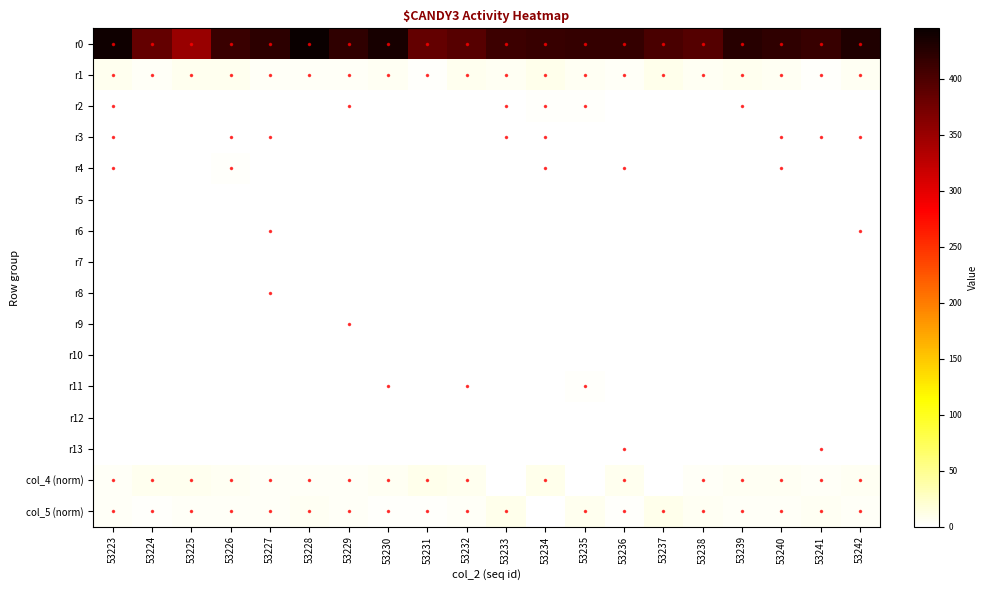

Reading right to left, extract all data points from this chart.

r0: 53242=431.0	53241=415.0	53240=420.0	53239=425.0	53238=395.0	53237=402.0	53236=416.0	53235=417.0	53234=415.0	53233=411.0	53232=393.0	53231=385.0	53230=435.0	53229=420.0	53228=445.0	53227=422.0	53226=413.0	53225=351.0	53224=385.0	53223=441.0
r1: 53242=6.0	53241=2.0	53240=6.0	53239=7.0	53238=6.0	53237=9.0	53236=5.0	53235=6.0	53234=10.0	53233=6.0	53232=7.0	53231=3.0	53230=6.0	53229=5.0	53228=5.0	53227=5.0	53226=8.0	53225=8.0	53224=5.0	53223=8.0
r2: 53242=0.0	53241=0.0	53240=0.0	53239=1.0	53238=0.0	53237=0.0	53236=0.0	53235=2.0	53234=2.0	53233=1.0	53232=0.0	53231=0.0	53230=0.0	53229=1.0	53228=0.0	53227=0.0	53226=0.0	53225=0.0	53224=0.0	53223=1.0
r3: 53242=1.0	53241=1.0	53240=1.0	53239=0.0	53238=0.0	53237=0.0	53236=0.0	53235=0.0	53234=1.0	53233=1.0	53232=0.0	53231=0.0	53230=0.0	53229=0.0	53228=0.0	53227=1.0	53226=1.0	53225=0.0	53224=0.0	53223=1.0
r4: 53242=0.0	53241=0.0	53240=1.0	53239=0.0	53238=0.0	53237=0.0	53236=1.0	53235=0.0	53234=1.0	53233=0.0	53232=0.0	53231=0.0	53230=0.0	53229=0.0	53228=0.0	53227=0.0	53226=2.0	53225=0.0	53224=0.0	53223=1.0
r5: 53242=0.0	53241=0.0	53240=0.0	53239=0.0	53238=0.0	53237=0.0	53236=0.0	53235=0.0	53234=0.0	53233=0.0	53232=0.0	53231=0.0	53230=0.0	53229=0.0	53228=0.0	53227=0.0	53226=0.0	53225=0.0	53224=0.0	53223=0.0
r6: 53242=1.0	53241=0.0	53240=0.0	53239=0.0	53238=0.0	53237=0.0	53236=0.0	53235=0.0	53234=0.0	53233=0.0	53232=0.0	53231=0.0	53230=0.0	53229=0.0	53228=0.0	53227=1.0	53226=0.0	53225=0.0	53224=0.0	53223=0.0
r7: 53242=0.0	53241=0.0	53240=0.0	53239=0.0	53238=0.0	53237=0.0	53236=0.0	53235=0.0	53234=0.0	53233=0.0	53232=0.0	53231=0.0	53230=0.0	53229=0.0	53228=0.0	53227=0.0	53226=0.0	53225=0.0	53224=0.0	53223=0.0
r8: 53242=0.0	53241=0.0	53240=0.0	53239=0.0	53238=0.0	53237=0.0	53236=0.0	53235=0.0	53234=0.0	53233=0.0	53232=0.0	53231=0.0	53230=0.0	53229=0.0	53228=0.0	53227=1.0	53226=0.0	53225=0.0	53224=0.0	53223=0.0
r9: 53242=0.0	53241=0.0	53240=0.0	53239=0.0	53238=0.0	53237=0.0	53236=0.0	53235=0.0	53234=0.0	53233=0.0	53232=0.0	53231=0.0	53230=0.0	53229=1.0	53228=0.0	53227=0.0	53226=0.0	53225=0.0	53224=0.0	53223=0.0
r10: 53242=0.0	53241=0.0	53240=0.0	53239=0.0	53238=0.0	53237=0.0	53236=0.0	53235=0.0	53234=0.0	53233=0.0	53232=0.0	53231=0.0	53230=0.0	53229=0.0	53228=0.0	53227=0.0	53226=0.0	53225=0.0	53224=0.0	53223=0.0
r11: 53242=0.0	53241=0.0	53240=0.0	53239=0.0	53238=0.0	53237=0.0	53236=0.0	53235=2.0	53234=0.0	53233=0.0	53232=1.0	53231=0.0	53230=1.0	53229=0.0	53228=0.0	53227=0.0	53226=0.0	53225=0.0	53224=0.0	53223=0.0
r12: 53242=0.0	53241=0.0	53240=0.0	53239=0.0	53238=0.0	53237=0.0	53236=0.0	53235=0.0	53234=0.0	53233=0.0	53232=0.0	53231=0.0	53230=0.0	53229=0.0	53228=0.0	53227=0.0	53226=0.0	53225=0.0	53224=0.0	53223=0.0
r13: 53242=0.0	53241=1.0	53240=0.0	53239=0.0	53238=0.0	53237=0.0	53236=1.0	53235=0.0	53234=0.0	53233=0.0	53232=0.0	53231=0.0	53230=0.0	53229=0.0	53228=0.0	53227=0.0	53226=0.0	53225=0.0	53224=0.0	53223=0.0
col_4 (norm): 53242=5.7	53241=4.1	53240=6.6	53239=5.3	53238=4.4	53237=0.0	53236=7.2	53235=0.4	53234=10.0	53233=0.2	53232=7.2	53231=9.3	53230=5.7	53229=4.4	53228=3.5	53227=4.7	53226=5.9	53225=8.3	53224=7.7	53223=4.9
col_5 (norm): 53242=4.1	53241=6.5	53240=3.9	53239=4.3	53238=6.0	53237=10.0	53236=2.3	53235=8.1	53234=0.0	53233=9.4	53232=3.8	53231=2.5	53230=2.7	53229=5.2	53228=5.3	53227=5.1	53226=4.0	53225=3.6	53224=2.4	53223=4.0